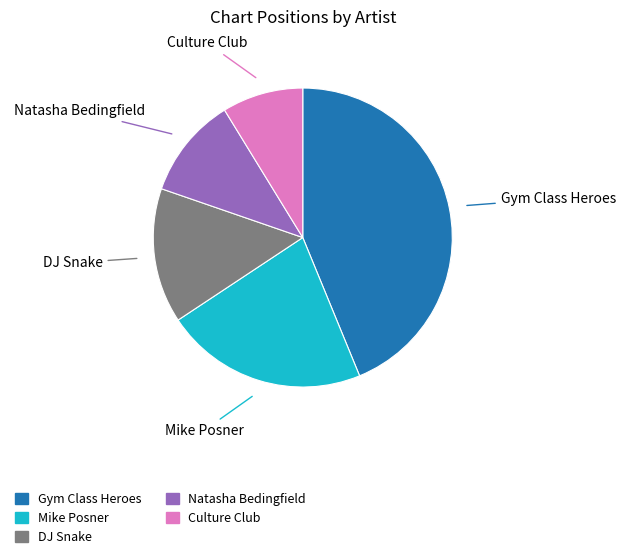

Approximately how many times larger is the value at Mike Posner compared to Gym Class Heroes?

0.5